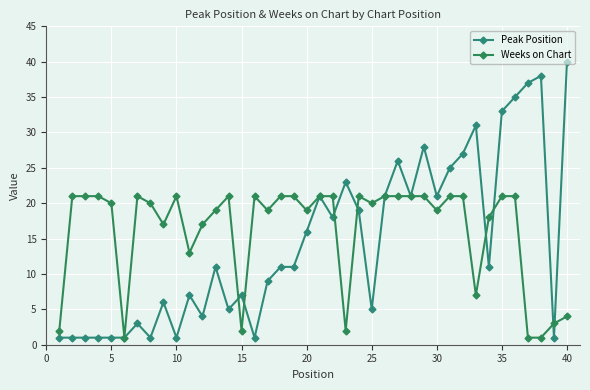

True or false: Peak Position and Weeks on Chart cross at least once.

True